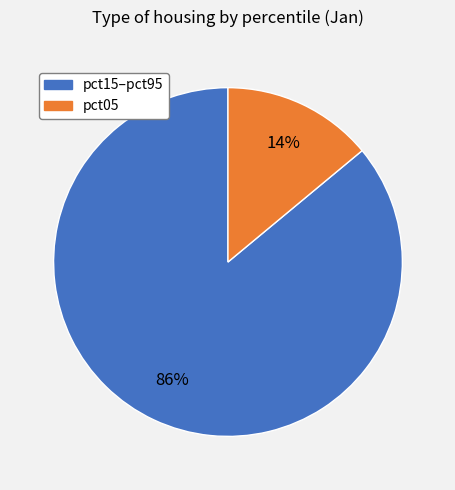

Is there a majority slice in this chart?

Yes